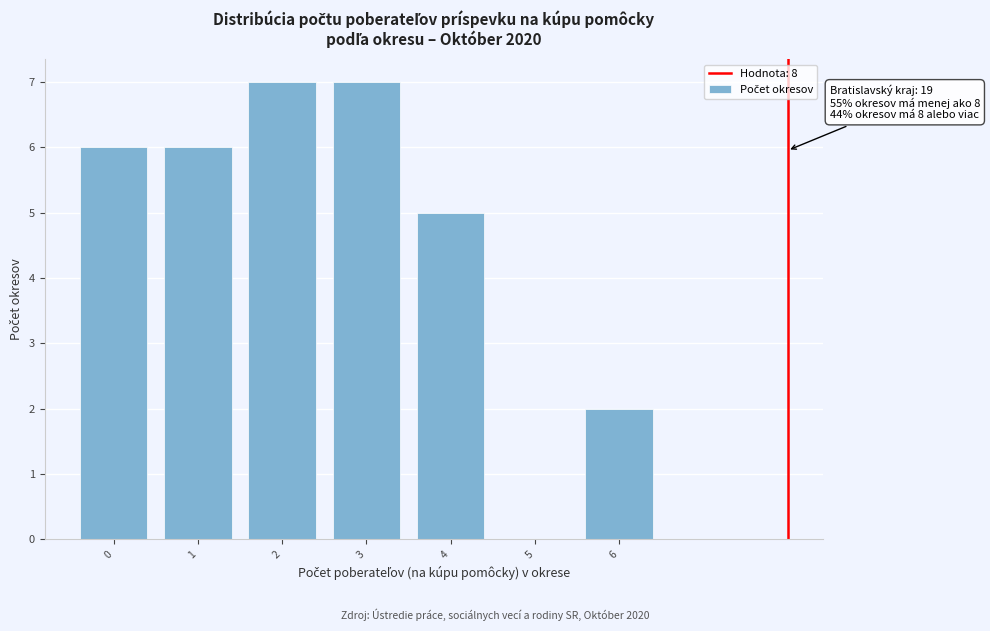

Reading left to right, what are all the values shown in this chart?

0=6	1=6	2=7	3=7	4=5	5=0	6=2